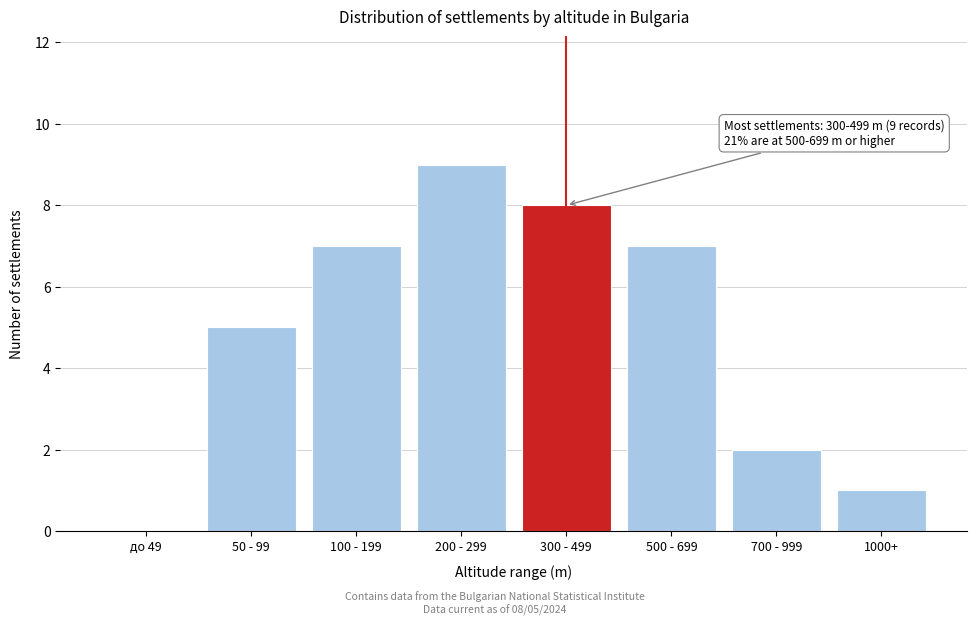

Reading left to right, extract all data points from this chart.

до 49=0	50 - 99=5	100 - 199=7	200 - 299=9	300 - 499=8	500 - 699=7	700 - 999=2	1000+=1